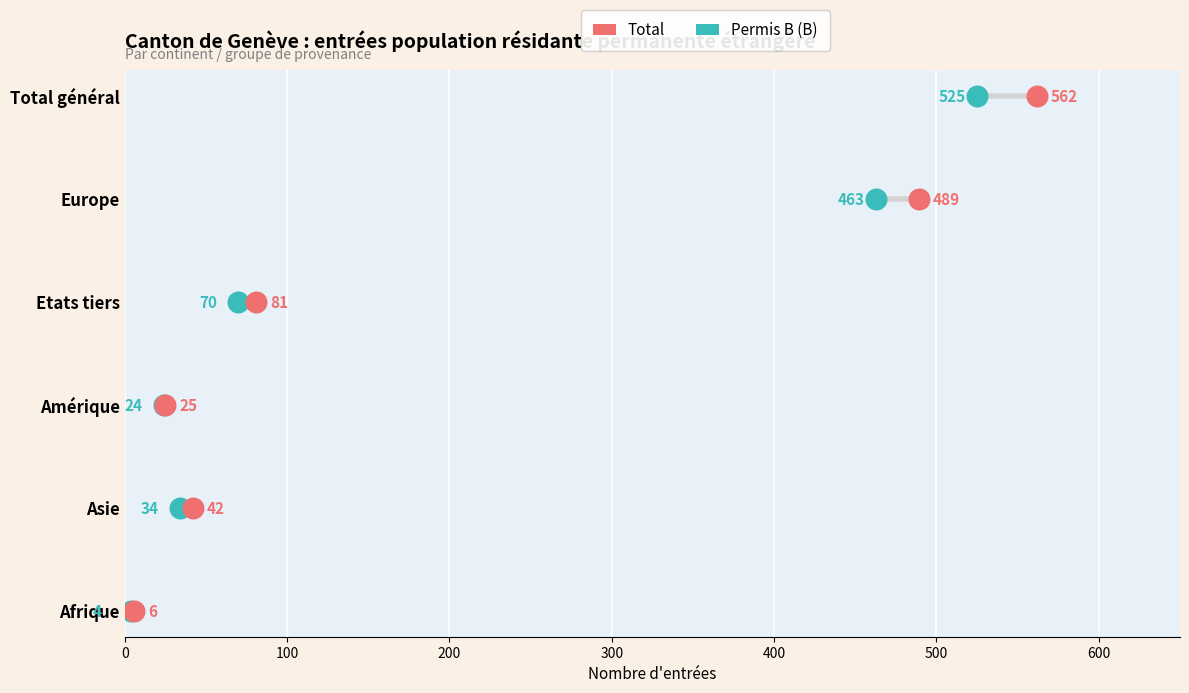

What are all the series names shown in the legend?

Total, Permis B (B)